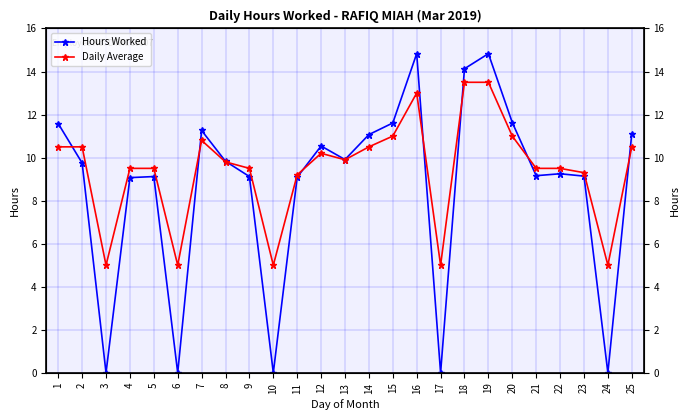

In Daily Average, how many points are higher than both neighbors (excluding endpoints)?

3